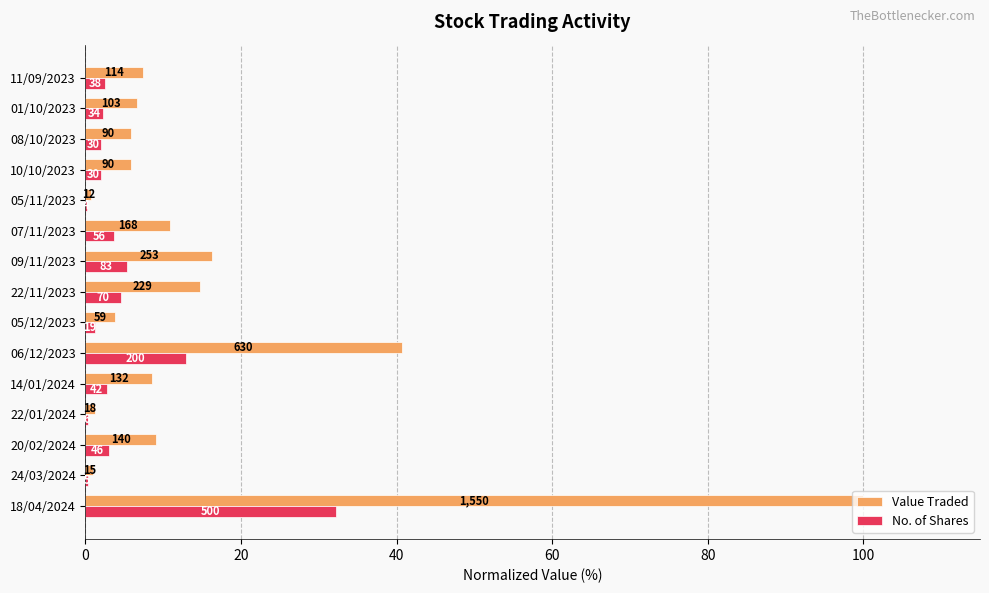

Which series has the largest total across all categories?

Value Traded